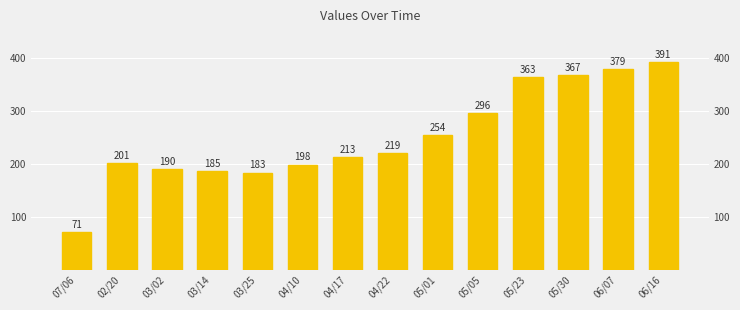

Reading left to right, list all the values displayed in this chart.

07/06=71	02/20=201	03/02=190	03/14=185	03/25=183	04/10=198	04/17=213	04/22=219	05/01=254	05/05=296	05/23=363	05/30=367	06/07=379	06/16=391